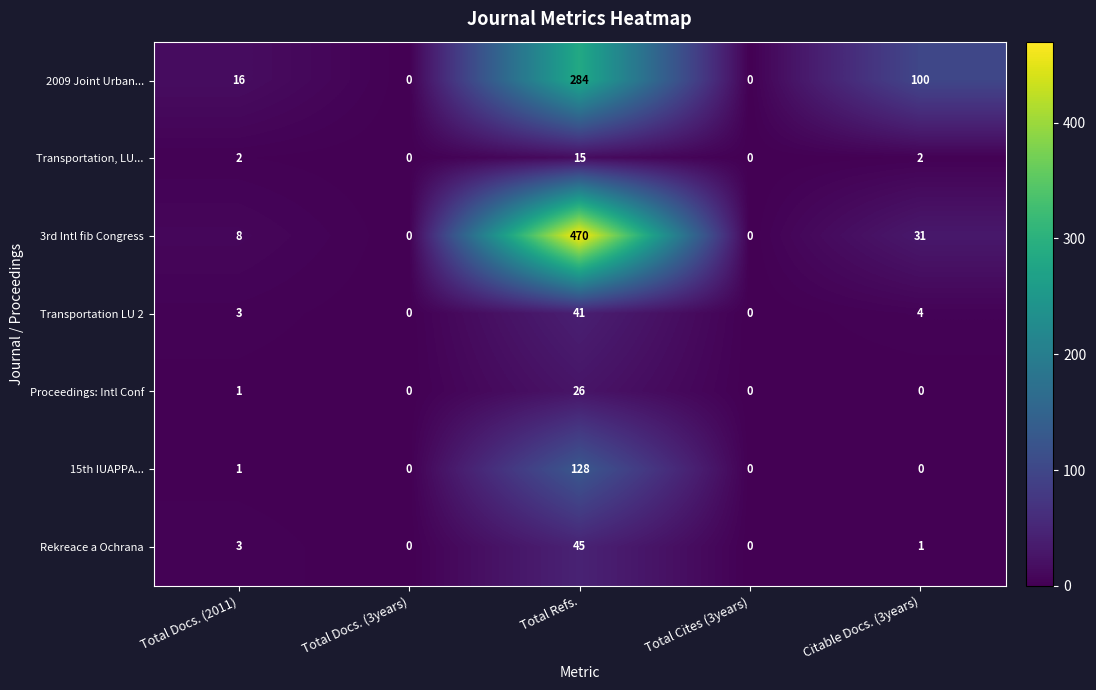

Which series has the widest spread of values?

3rd Intl fib Congress